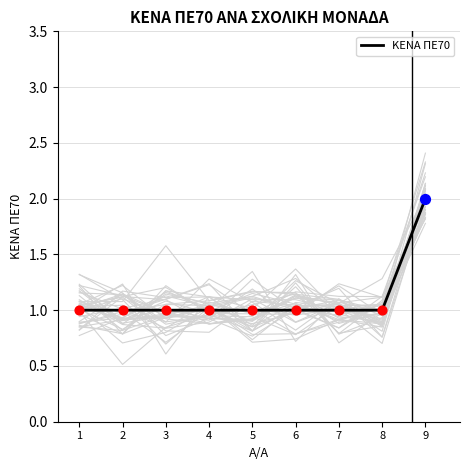

Between 4 and 2, which is larger?

4